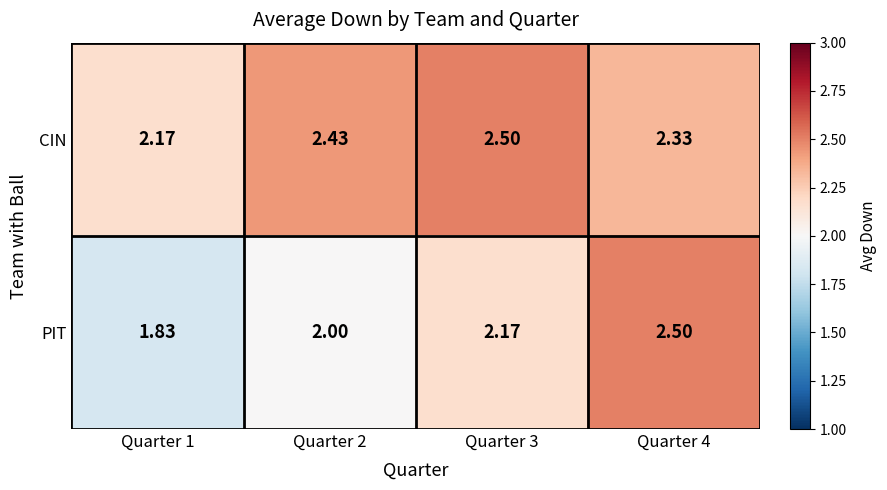

Which series has the largest total across all categories?

CIN